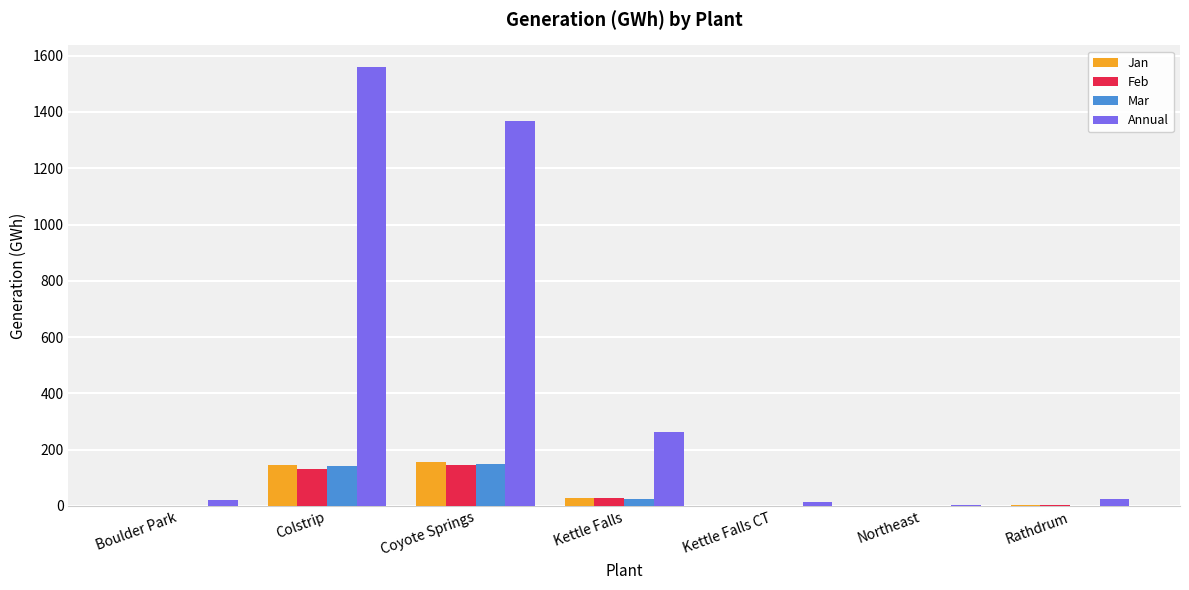

What is the sum of all Feb values?

308.1